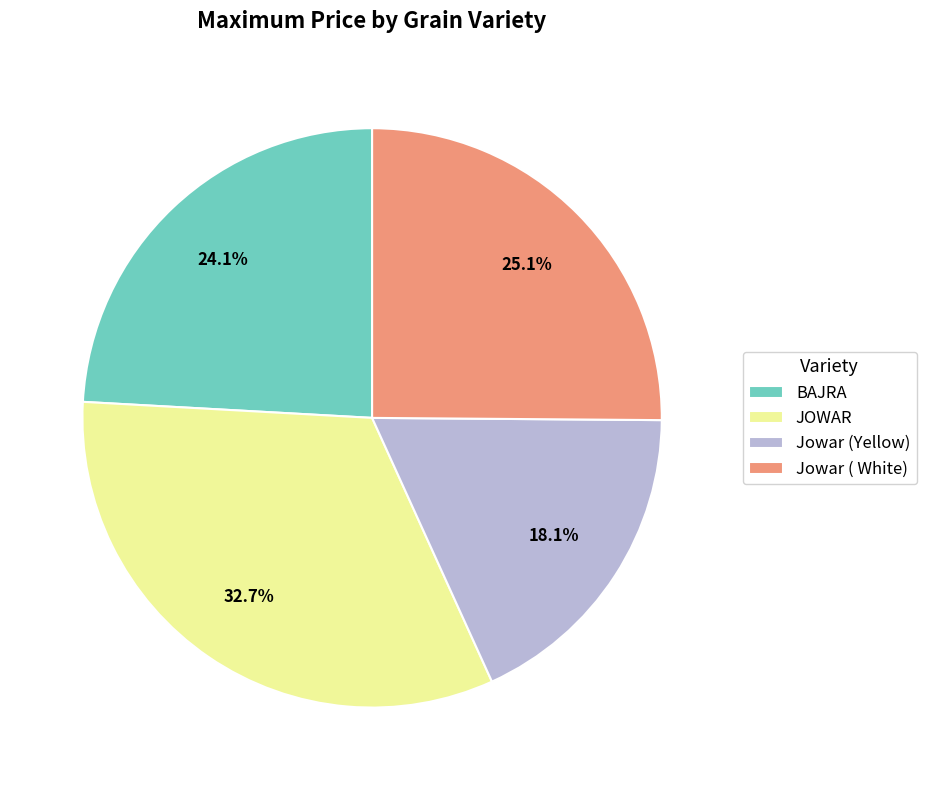

To the nearest percent, what portion does BAJRA represent?

24%